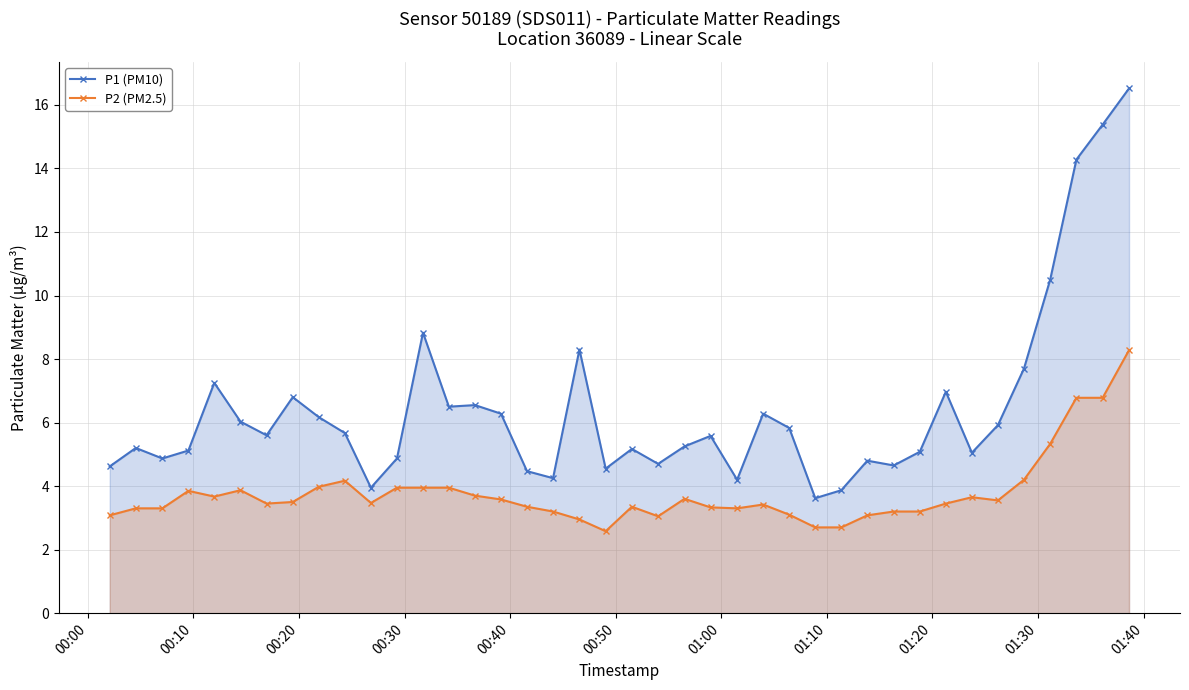

What is the value of the P1 (PM10) point at the 24th from the left?

5.6